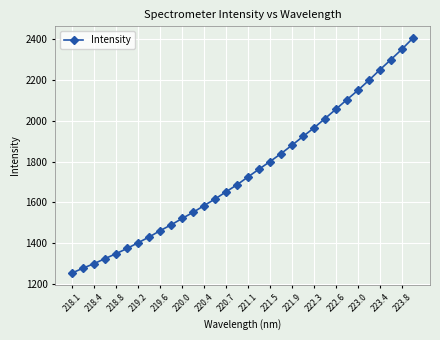

What is the average value?

1749.7